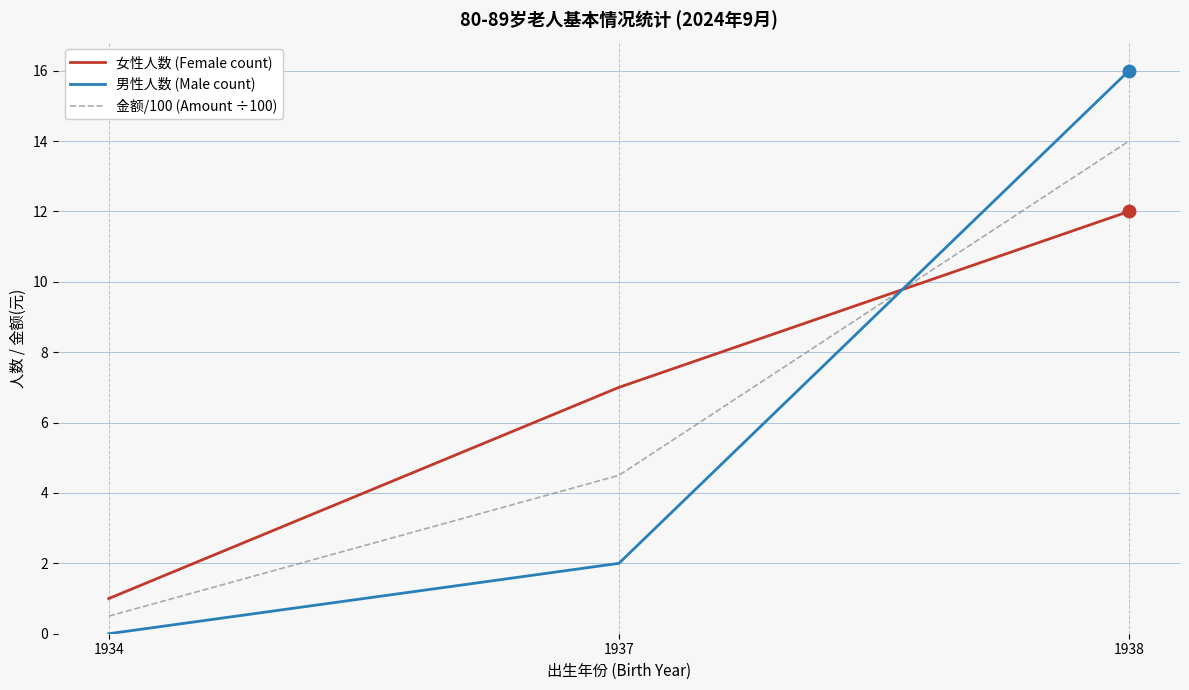

How many values in 男性人数 (Male count) are above zero?

2